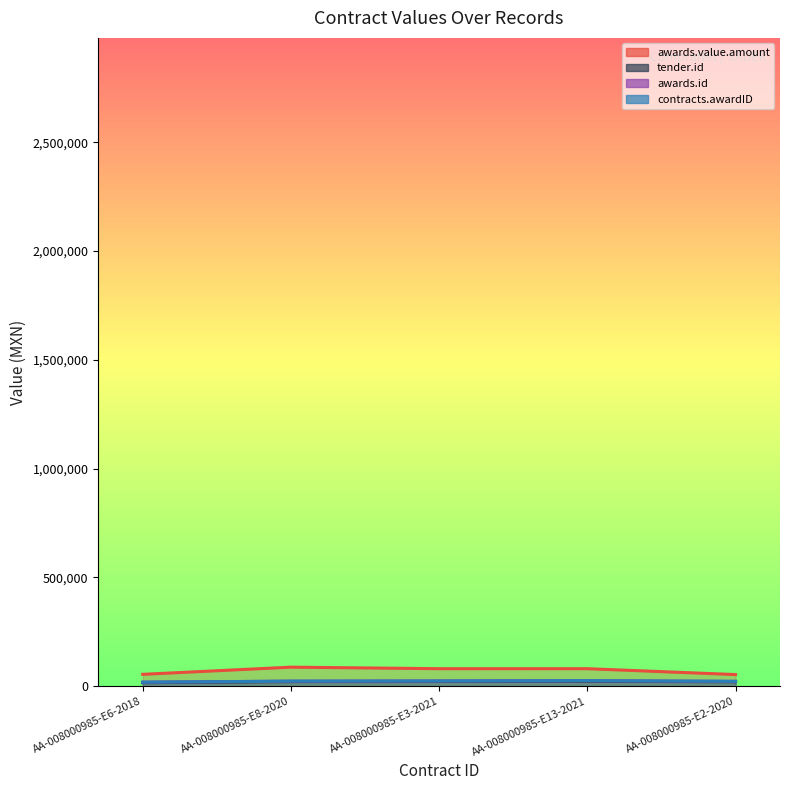

How many distinct data groups are displayed?

4